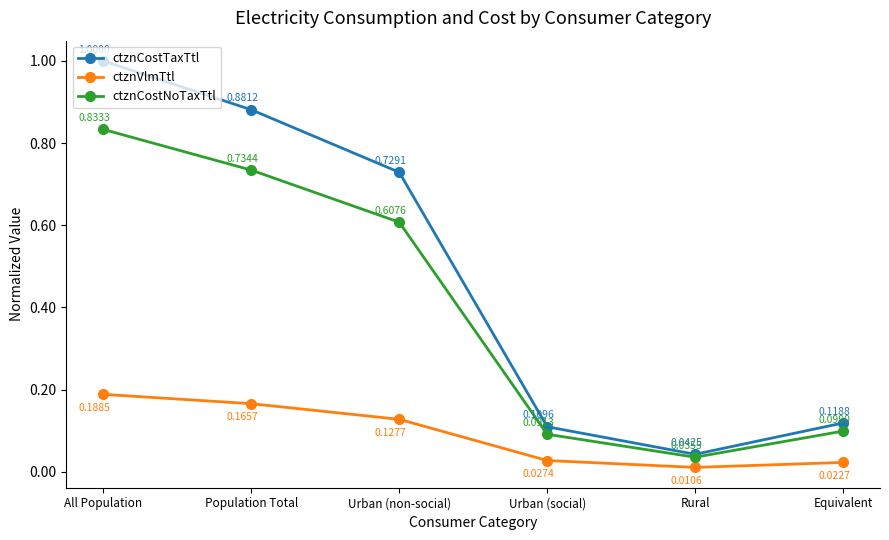

Is it true that ctznCostTaxTtl equals 0.2 at Equivalent?

False